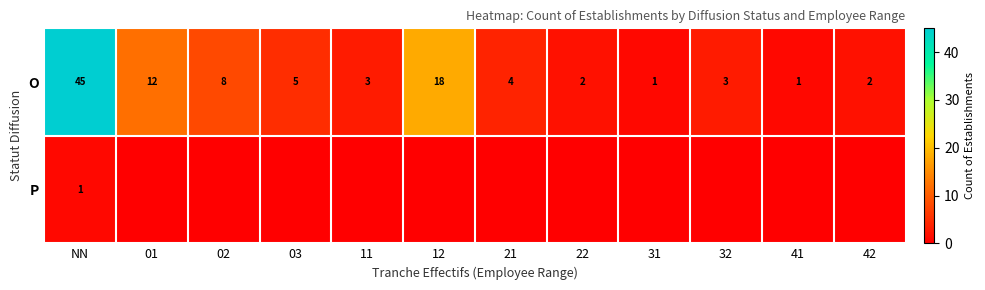

What is the spread (max minus min) of values at 32?

3